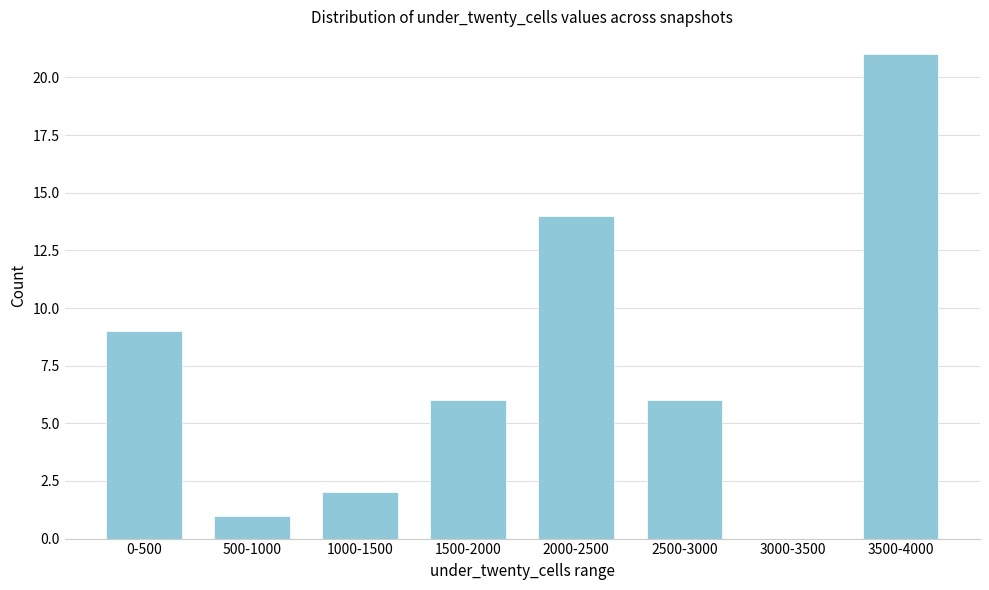

Reading right to left, extract all data points from this chart.

3500-4000=21	3000-3500=0	2500-3000=6	2000-2500=14	1500-2000=6	1000-1500=2	500-1000=1	0-500=9